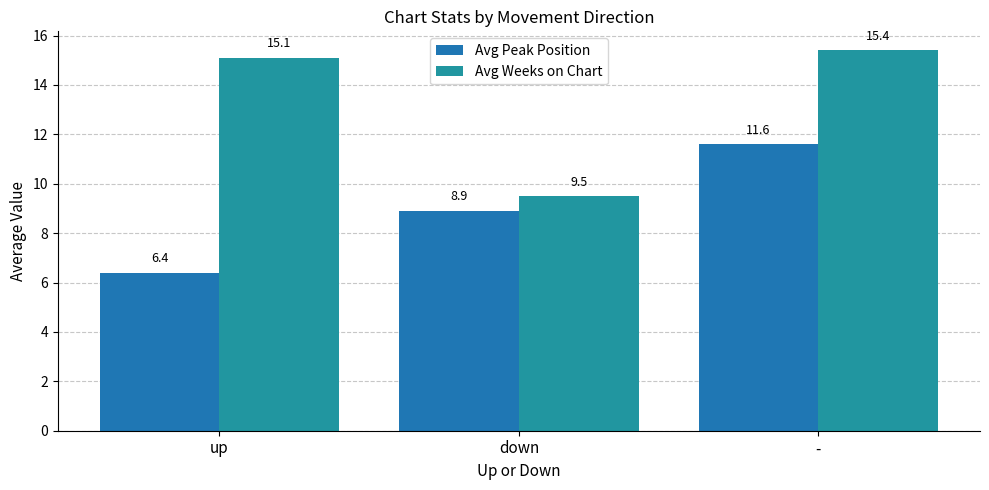

Rank the categories by Avg Peak Position value from lowest to highest.

up, down, -